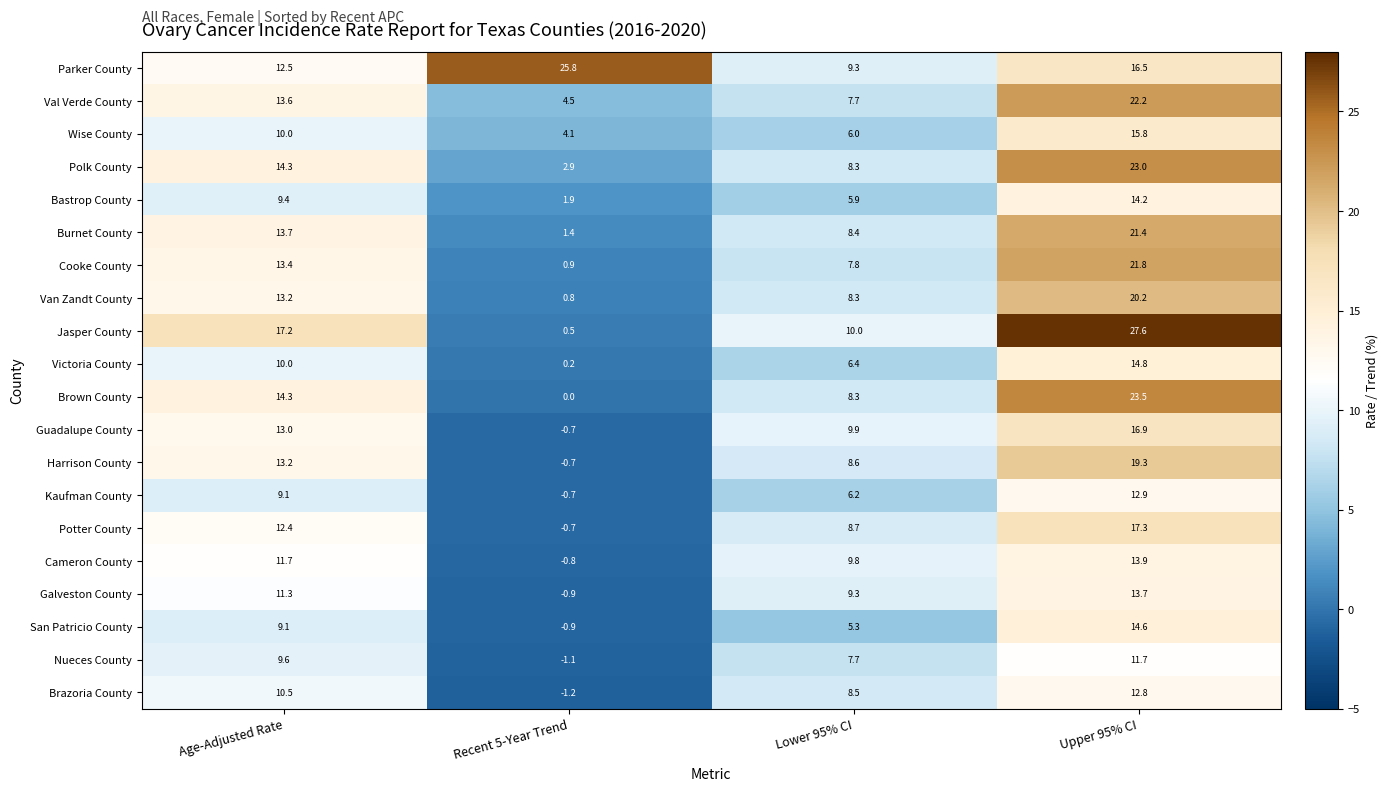

How many categories are shown in the chart?

4